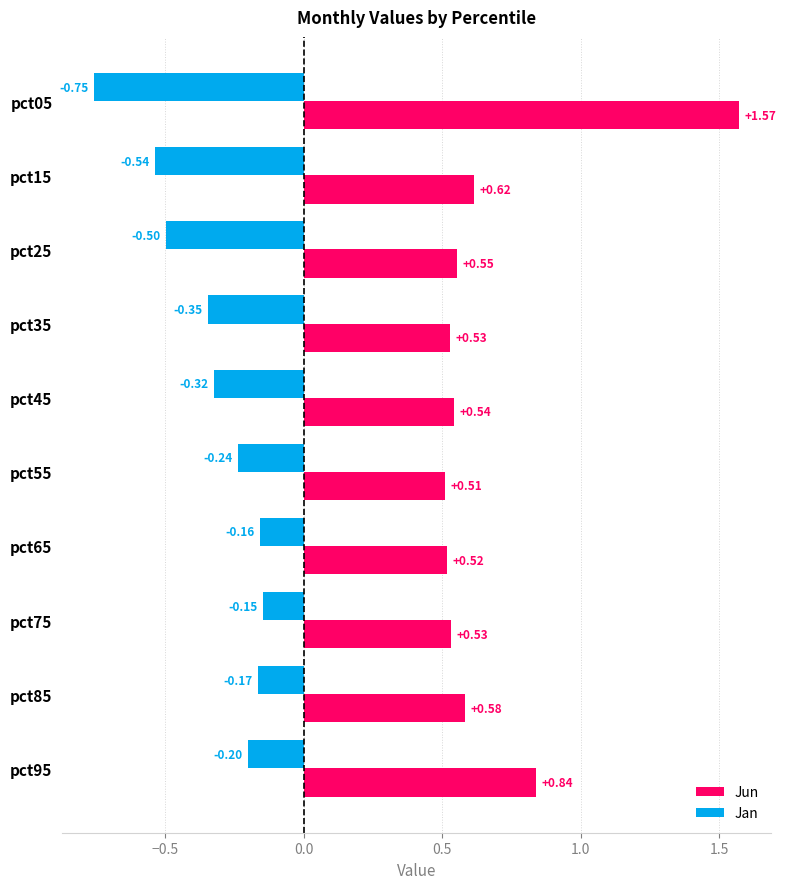

Which series changed the most between pct75 and pct95?

Jun